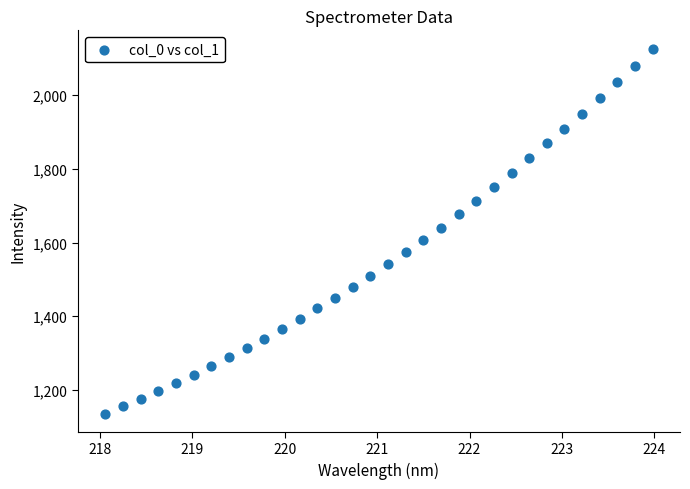

What is the range of X values (max minus min)?

5.9